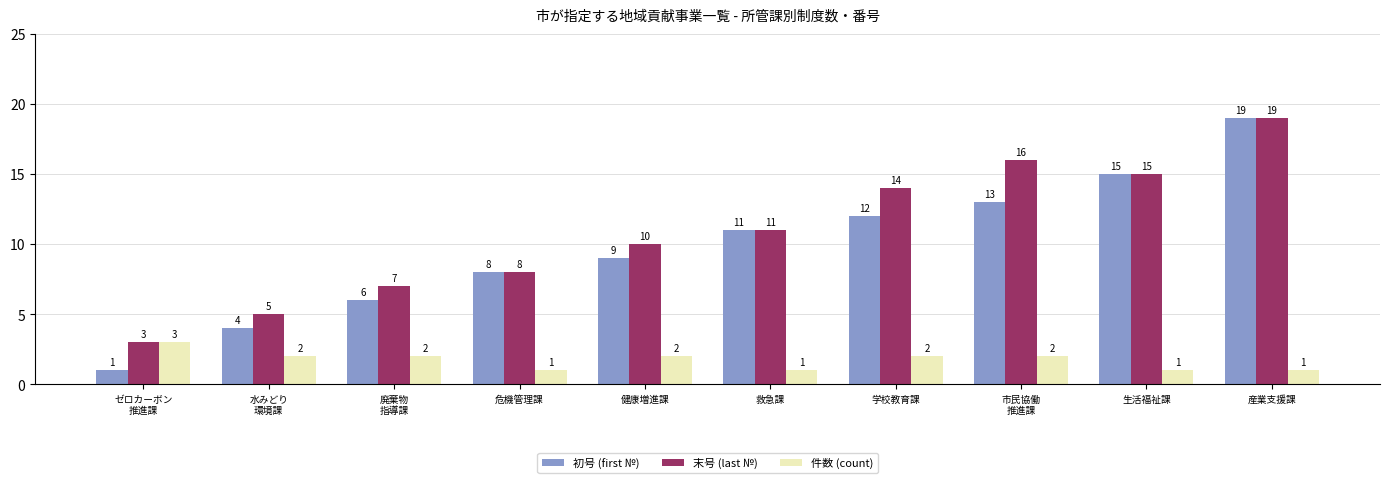

At which category is the sum across all series the highest?

産業支援課